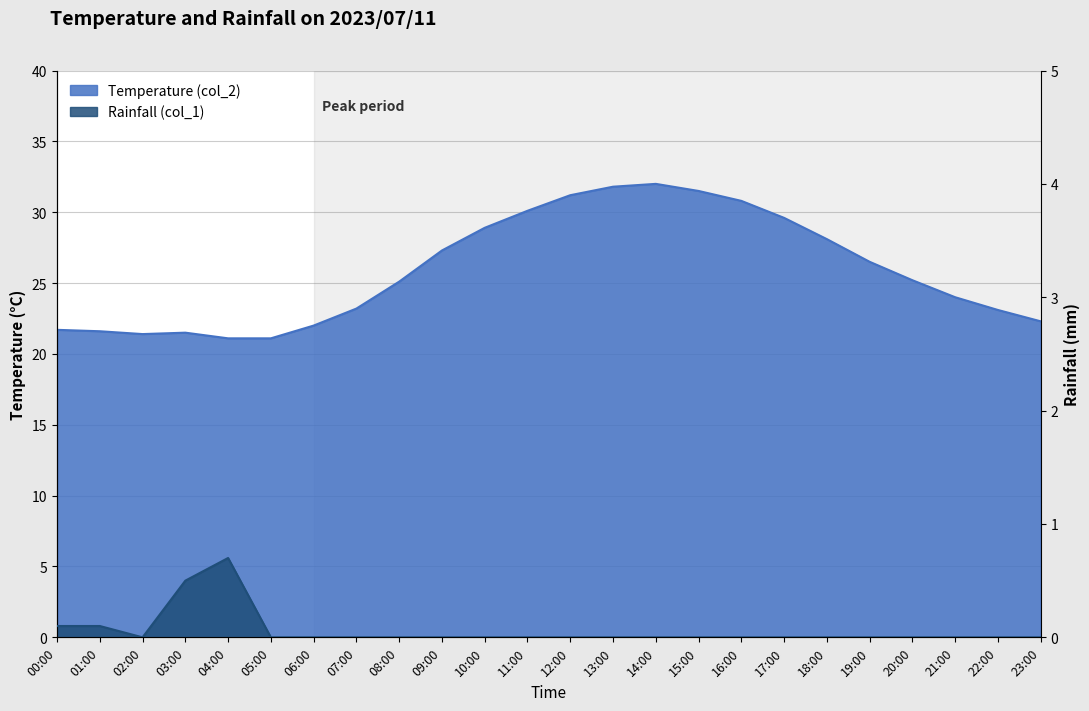

True or false: Temperature (col_2) and Rainfall (col_1) cross at least once.

False